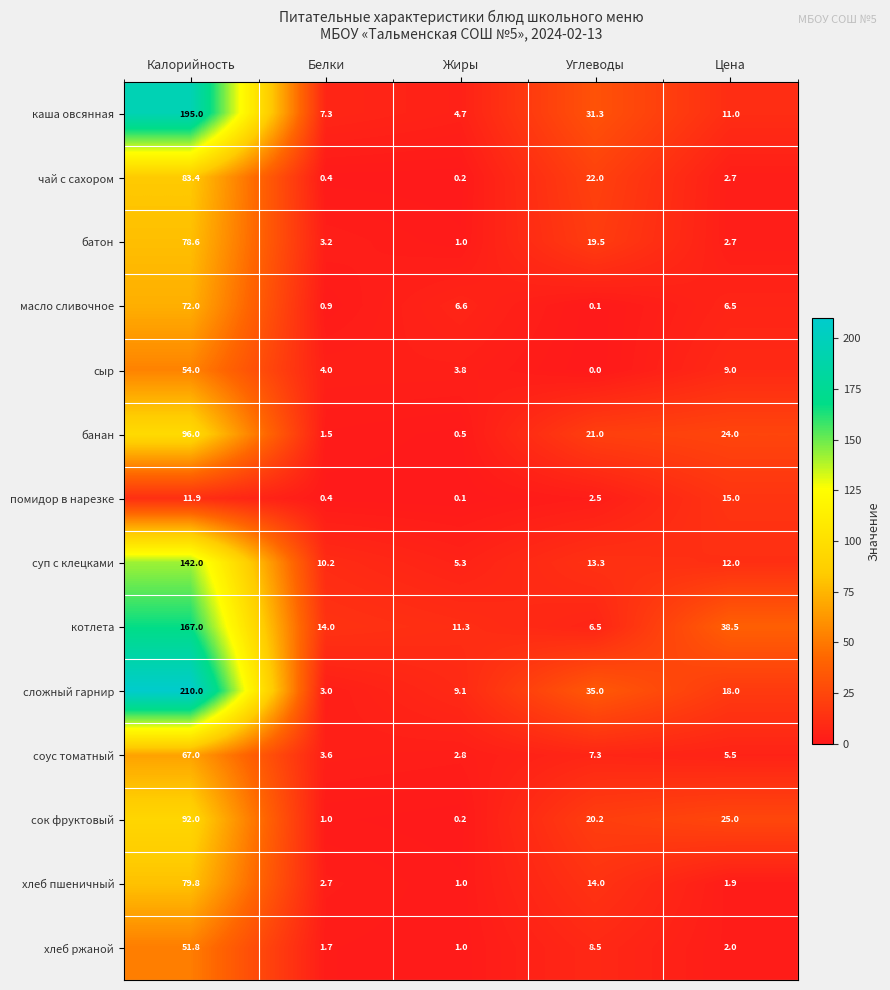

What is the total value across all series at Белки?

53.9